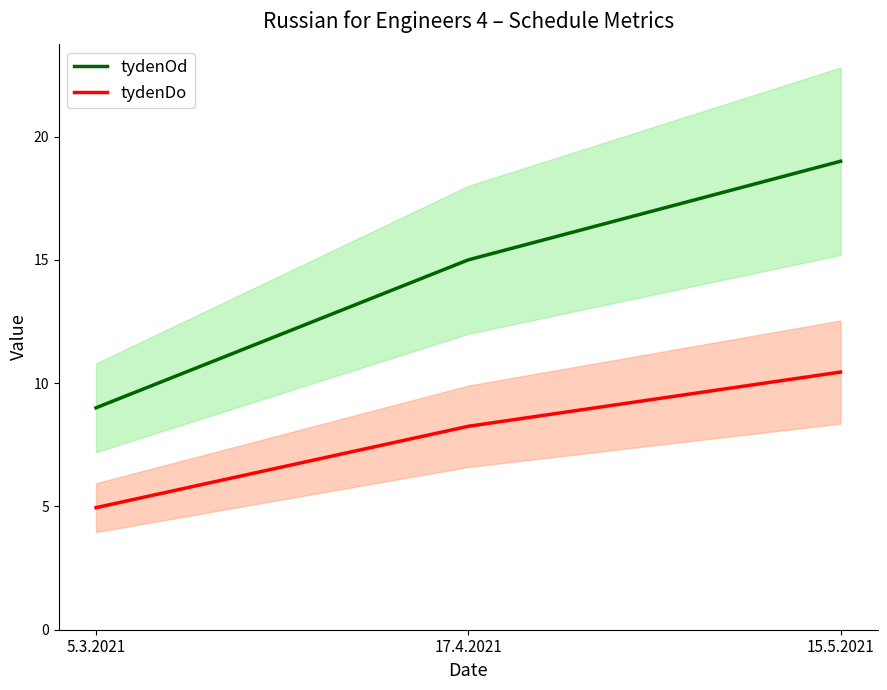

How many values in the tydenOd series exceed 15?

1